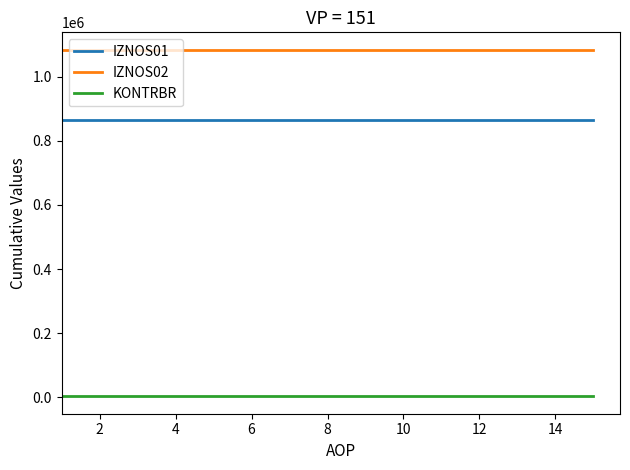

True or false: IZNOS02 and IZNOS01 cross at least once.

False